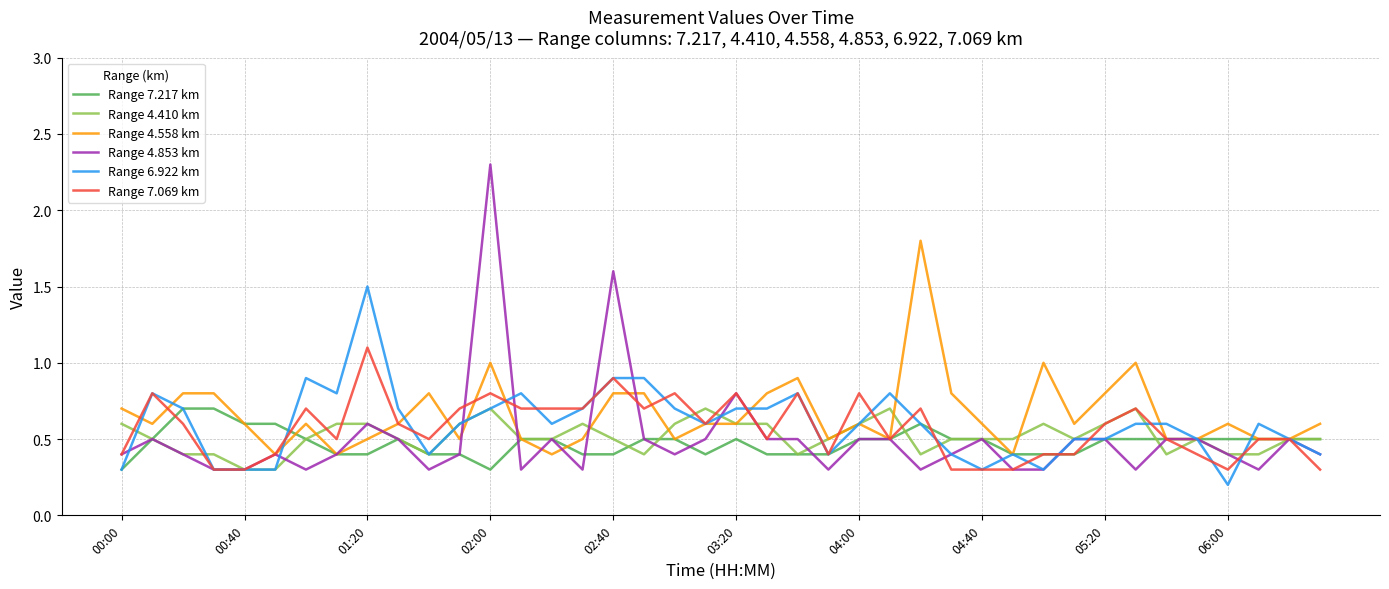

What is the minimum value for Range 4.853 km?

0.3